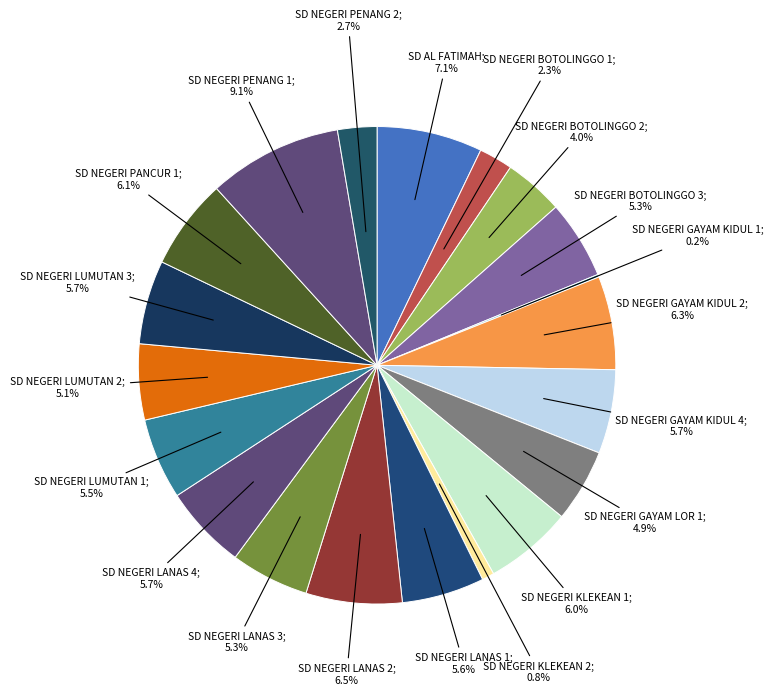

Rank the categories by value from highest to lowest.

SD NEGERI PENANG 1, SD AL FATIMAH, SD NEGERI LANAS 2, SD NEGERI GAYAM KIDUL 2, SD NEGERI PANCUR 1, SD NEGERI KLEKEAN 1, SD NEGERI GAYAM KIDUL 4, SD NEGERI LANAS 4, SD NEGERI LUMUTAN 3, SD NEGERI LANAS 1, SD NEGERI LUMUTAN 1, SD NEGERI BOTOLINGGO 3, SD NEGERI LANAS 3, SD NEGERI LUMUTAN 2, SD NEGERI GAYAM LOR 1, SD NEGERI BOTOLINGGO 2, SD NEGERI PENANG 2, SD NEGERI BOTOLINGGO 1, SD NEGERI KLEKEAN 2, SD NEGERI GAYAM KIDUL 1